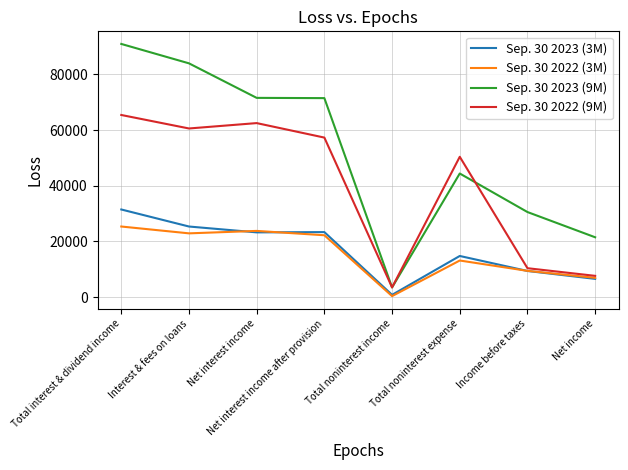

True or false: Sep. 30 2023 (3M) and Sep. 30 2023 (9M) intersect in this chart.

False